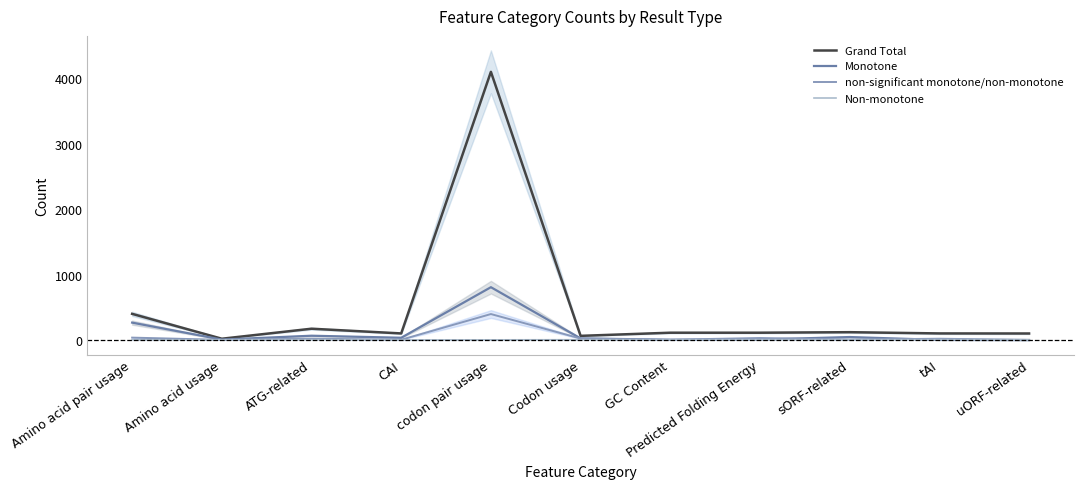

What is the label of the 6th point from the right?

Codon usage